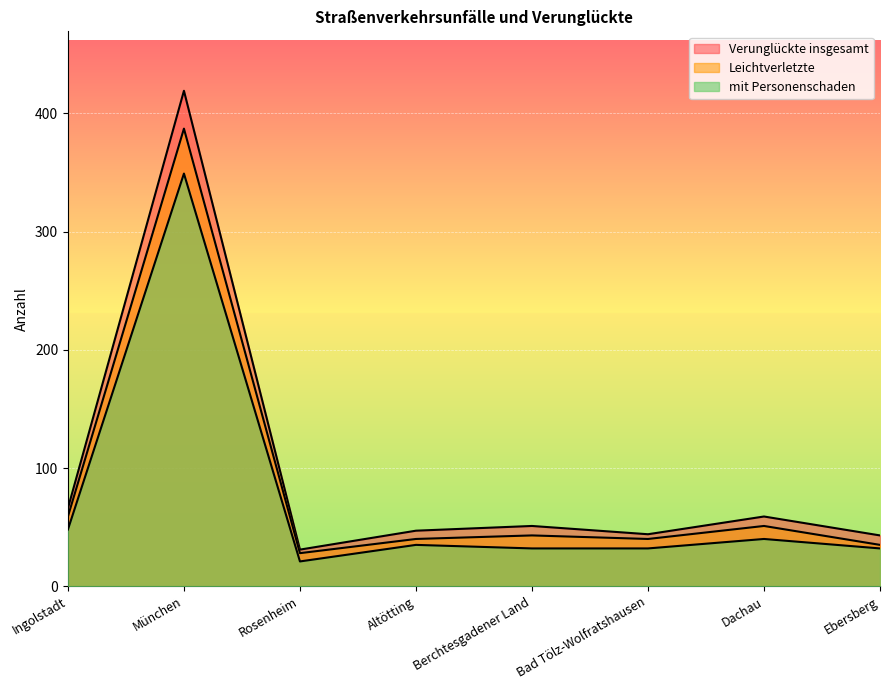

Reading right to left, transcribe all the data shown in this chart.

Verunglückte insgesamt: 43	59	44	51	47	31	419	66
Leichtverletzte: 35	51	40	43	40	28	387	59
mit Personenschaden: 32	40	32	32	35	21	349	48